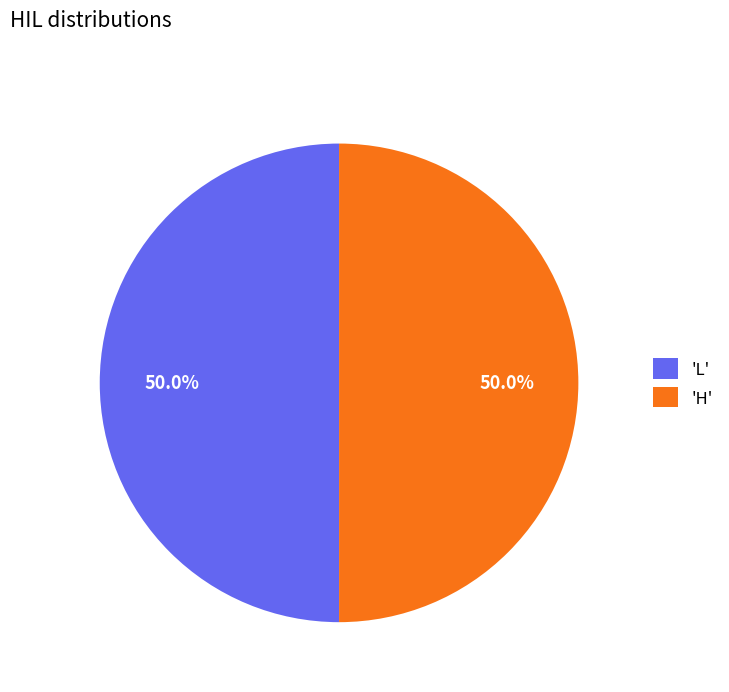

What is the ratio of the value at 'H' to the value at 'L'?

1.0